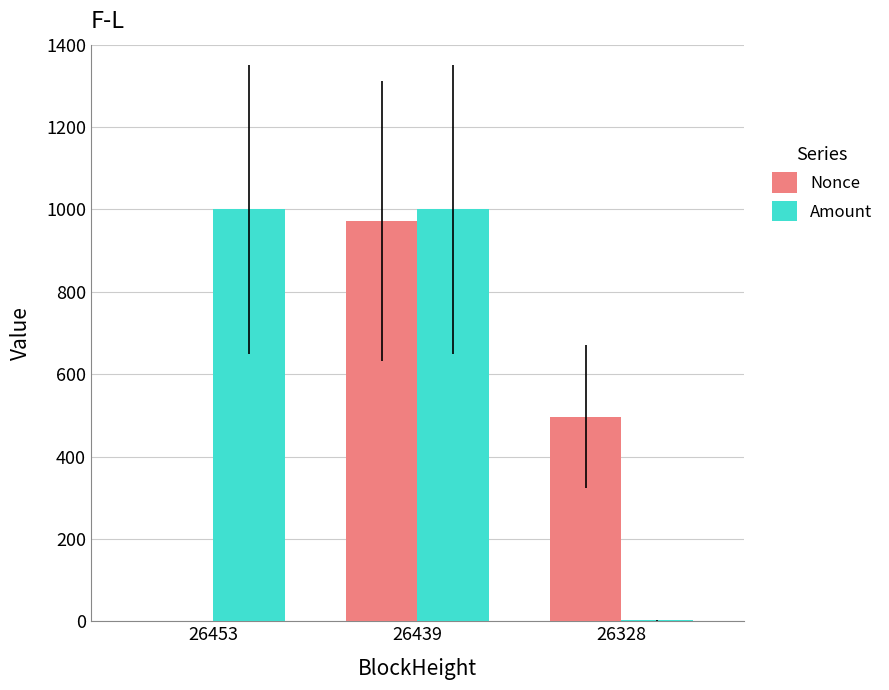

Reading right to left, list all the values displayed in this chart.

Nonce: 26328=497.0	26439=971.0	26453=0.0
Amount: 26328=2.0	26439=1000.0	26453=1000.0